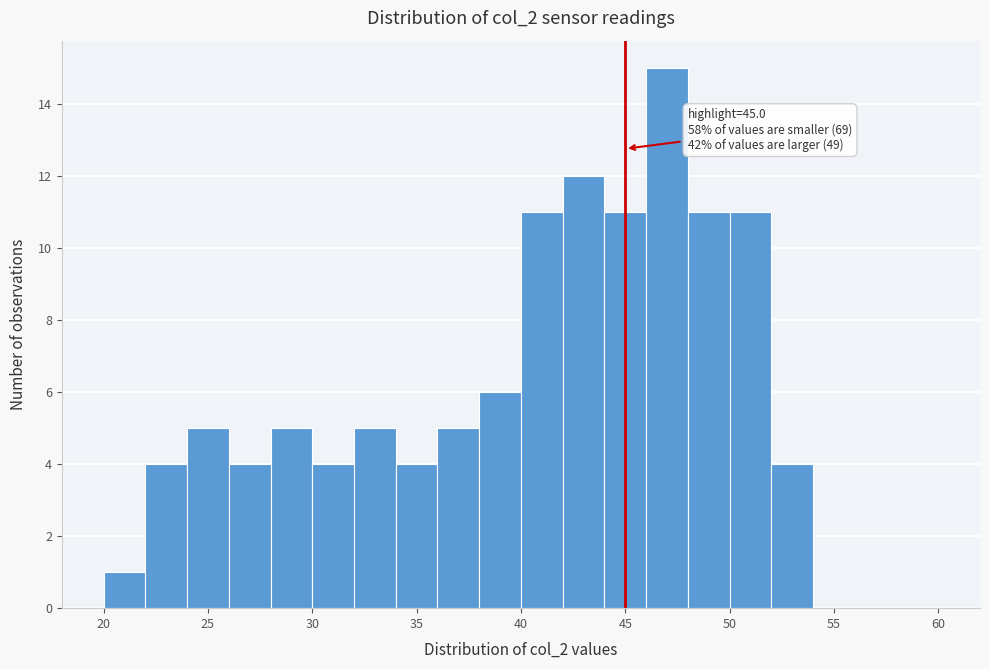

Over which range of the x-axis is the bar tallest?

46 to 48